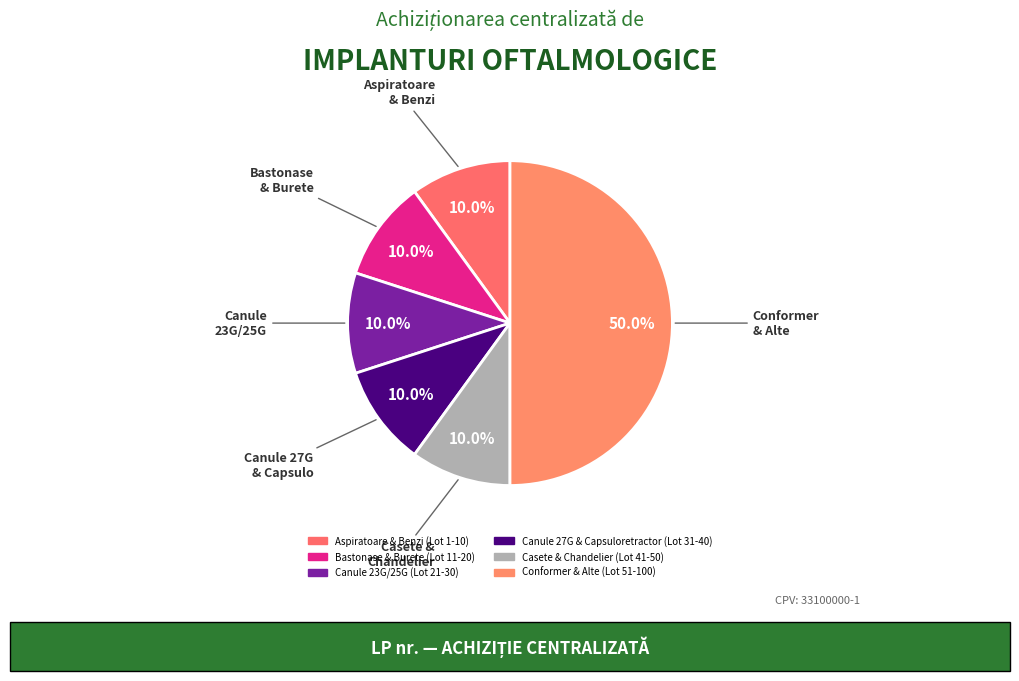

How many slices are in this pie chart?

6